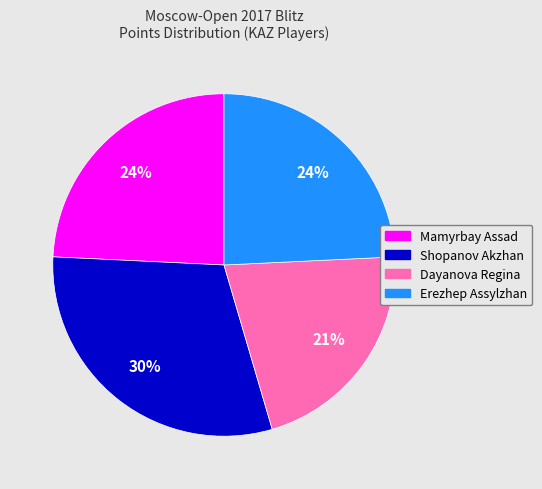

Is it true that Mamyrbay Assad is 17% of the pie?

False